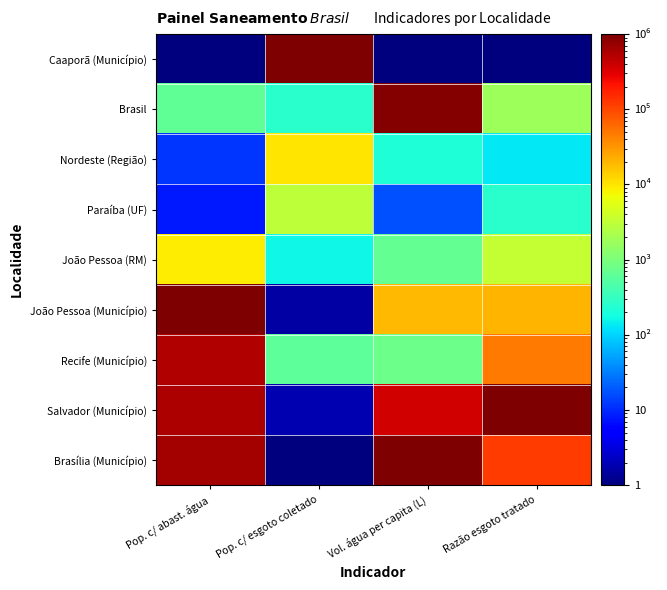

Which series has the largest total across all categories?

Salvador (Município)